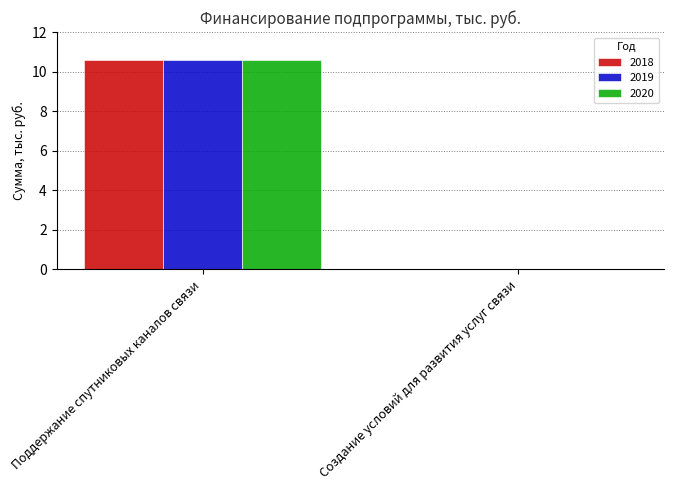

What is the highest value of the 2020 series?

10.6